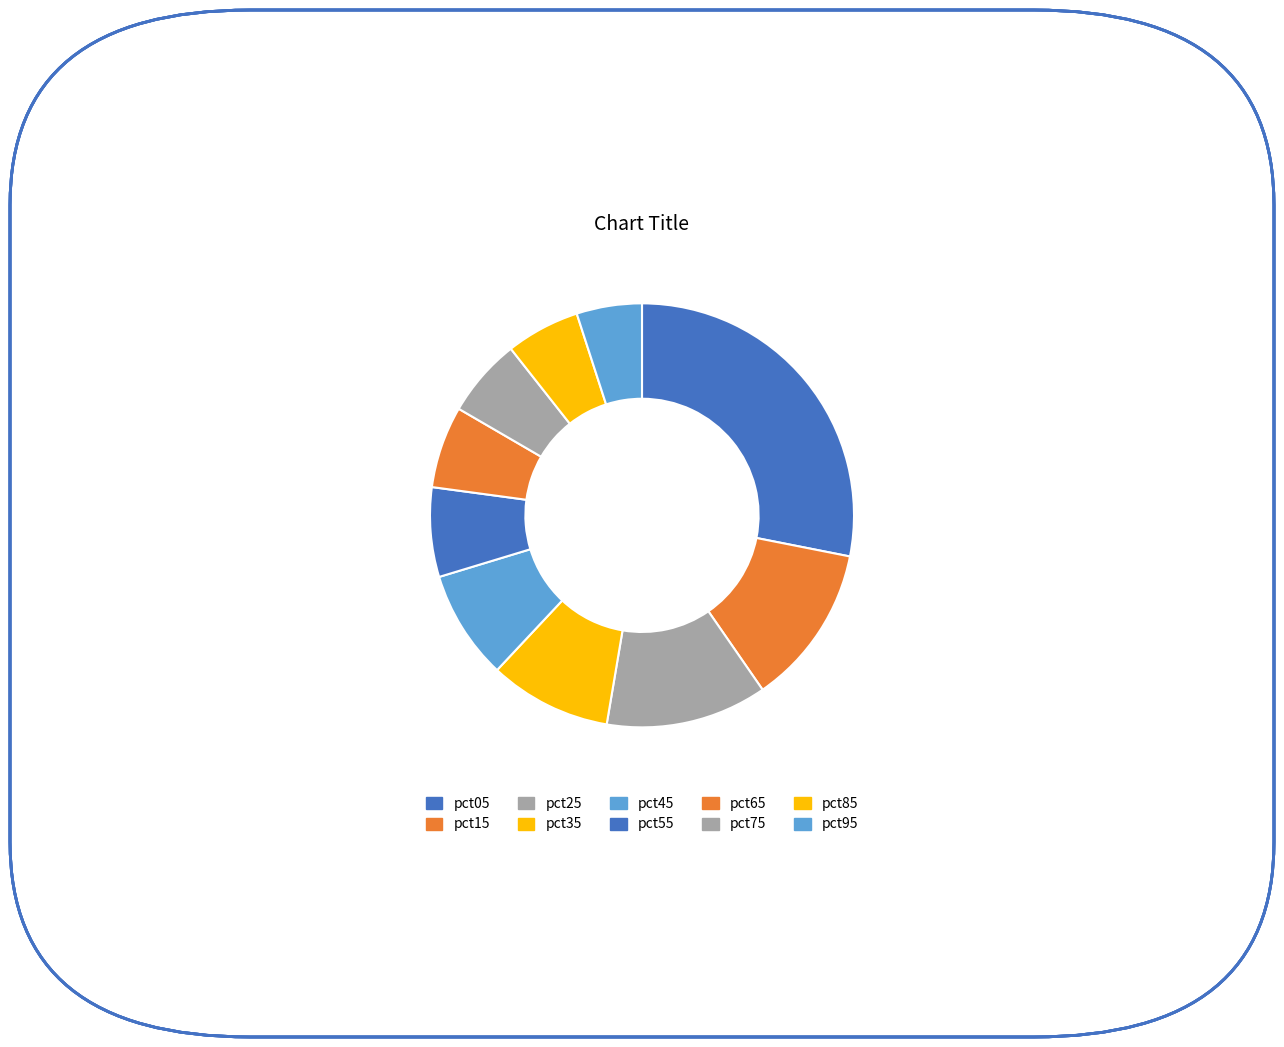

Is there any slice that represents more than half of the pie?

No